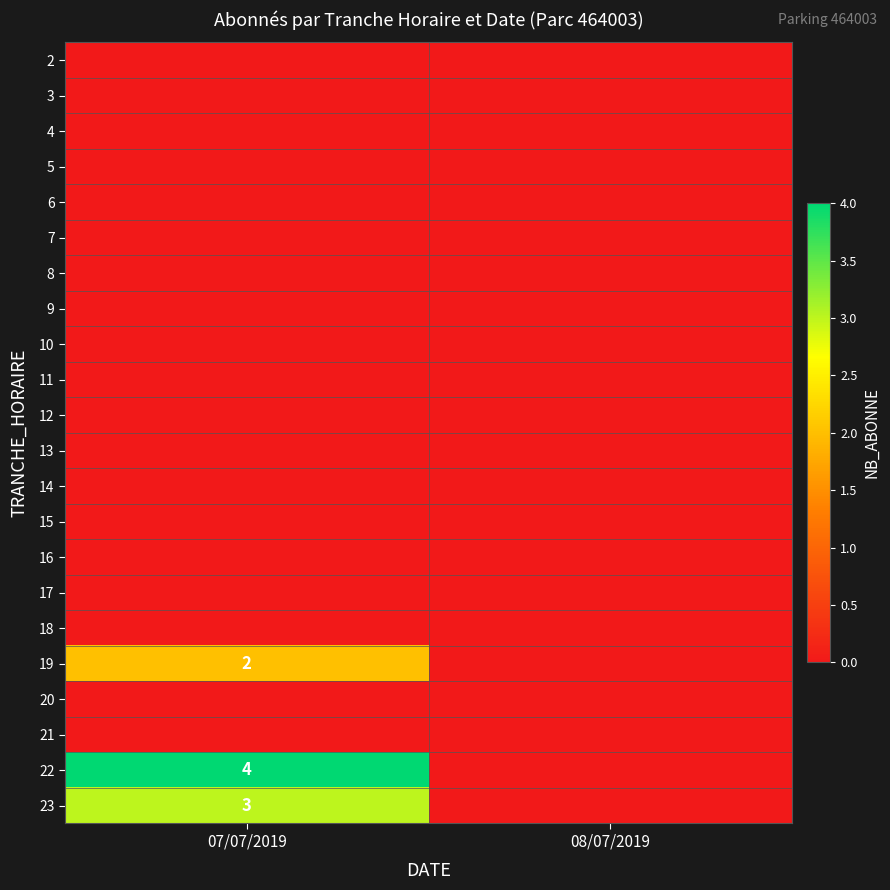

How many series are shown in this chart?

22